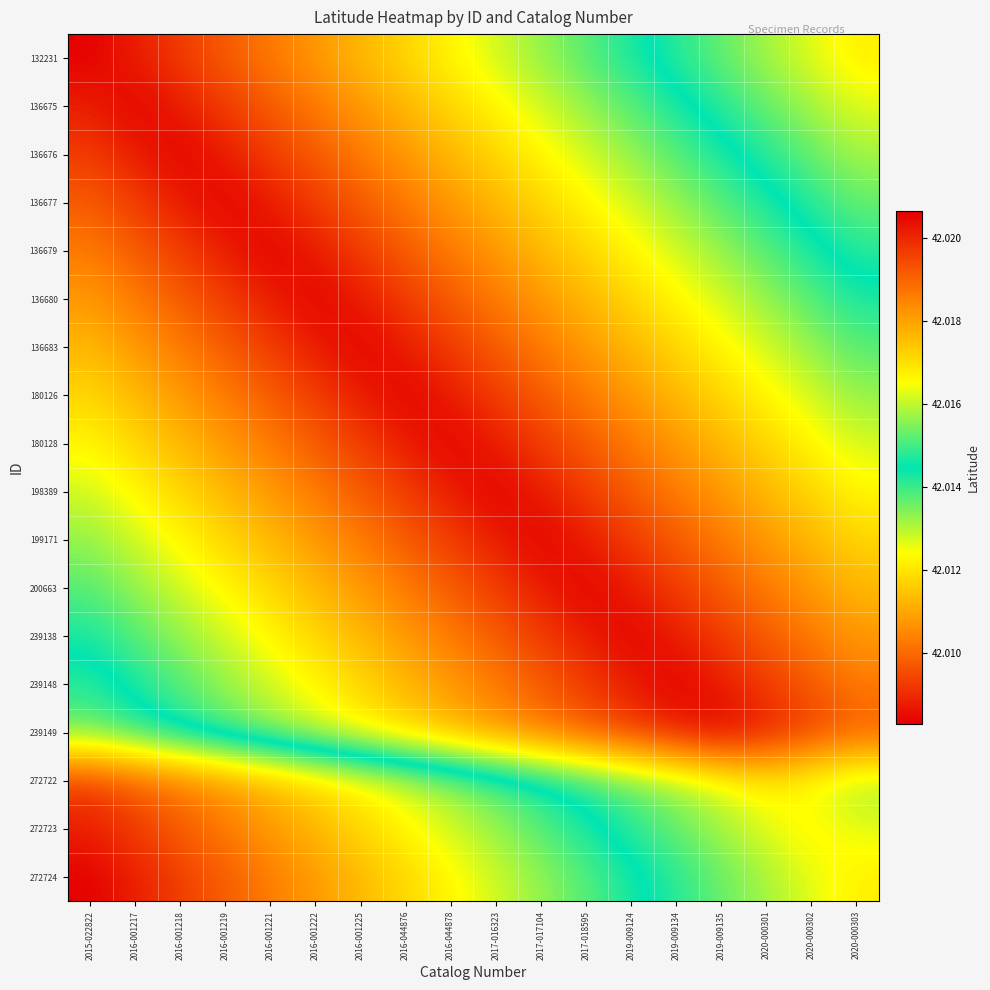

Reading left to right, what are all the values shown in this chart?

132231: 2015-022822=42.0	2016-001217=42.0	2016-001218=42.0	2016-001219=42.0	2016-001221=42.0	2016-001222=42.0	2016-001225=42.0	2016-044876=42.0	2016-044878=42.0	2017-016323=42.0	2017-017104=42.0	2017-018595=42.0	2019-009124=42.0	2019-009134=42.0	2019-009135=42.0	2020-000301=42.0	2020-000302=42.0	2020-000303=42.0
136675: 2015-022822=42.0	2016-001217=42.0	2016-001218=42.0	2016-001219=42.0	2016-001221=42.0	2016-001222=42.0	2016-001225=42.0	2016-044876=42.0	2016-044878=42.0	2017-016323=42.0	2017-017104=42.0	2017-018595=42.0	2019-009124=42.0	2019-009134=42.0	2019-009135=42.0	2020-000301=42.0	2020-000302=42.0	2020-000303=42.0
136676: 2015-022822=42.0	2016-001217=42.0	2016-001218=42.0	2016-001219=42.0	2016-001221=42.0	2016-001222=42.0	2016-001225=42.0	2016-044876=42.0	2016-044878=42.0	2017-016323=42.0	2017-017104=42.0	2017-018595=42.0	2019-009124=42.0	2019-009134=42.0	2019-009135=42.0	2020-000301=42.0	2020-000302=42.0	2020-000303=42.0
136677: 2015-022822=42.0	2016-001217=42.0	2016-001218=42.0	2016-001219=42.0	2016-001221=42.0	2016-001222=42.0	2016-001225=42.0	2016-044876=42.0	2016-044878=42.0	2017-016323=42.0	2017-017104=42.0	2017-018595=42.0	2019-009124=42.0	2019-009134=42.0	2019-009135=42.0	2020-000301=42.0	2020-000302=42.0	2020-000303=42.0
136679: 2015-022822=42.0	2016-001217=42.0	2016-001218=42.0	2016-001219=42.0	2016-001221=42.0	2016-001222=42.0	2016-001225=42.0	2016-044876=42.0	2016-044878=42.0	2017-016323=42.0	2017-017104=42.0	2017-018595=42.0	2019-009124=42.0	2019-009134=42.0	2019-009135=42.0	2020-000301=42.0	2020-000302=42.0	2020-000303=42.0
136680: 2015-022822=42.0	2016-001217=42.0	2016-001218=42.0	2016-001219=42.0	2016-001221=42.0	2016-001222=42.0	2016-001225=42.0	2016-044876=42.0	2016-044878=42.0	2017-016323=42.0	2017-017104=42.0	2017-018595=42.0	2019-009124=42.0	2019-009134=42.0	2019-009135=42.0	2020-000301=42.0	2020-000302=42.0	2020-000303=42.0
136683: 2015-022822=42.0	2016-001217=42.0	2016-001218=42.0	2016-001219=42.0	2016-001221=42.0	2016-001222=42.0	2016-001225=42.0	2016-044876=42.0	2016-044878=42.0	2017-016323=42.0	2017-017104=42.0	2017-018595=42.0	2019-009124=42.0	2019-009134=42.0	2019-009135=42.0	2020-000301=42.0	2020-000302=42.0	2020-000303=42.0
180126: 2015-022822=42.0	2016-001217=42.0	2016-001218=42.0	2016-001219=42.0	2016-001221=42.0	2016-001222=42.0	2016-001225=42.0	2016-044876=42.0	2016-044878=42.0	2017-016323=42.0	2017-017104=42.0	2017-018595=42.0	2019-009124=42.0	2019-009134=42.0	2019-009135=42.0	2020-000301=42.0	2020-000302=42.0	2020-000303=42.0
180128: 2015-022822=42.0	2016-001217=42.0	2016-001218=42.0	2016-001219=42.0	2016-001221=42.0	2016-001222=42.0	2016-001225=42.0	2016-044876=42.0	2016-044878=42.0	2017-016323=42.0	2017-017104=42.0	2017-018595=42.0	2019-009124=42.0	2019-009134=42.0	2019-009135=42.0	2020-000301=42.0	2020-000302=42.0	2020-000303=42.0
198389: 2015-022822=42.0	2016-001217=42.0	2016-001218=42.0	2016-001219=42.0	2016-001221=42.0	2016-001222=42.0	2016-001225=42.0	2016-044876=42.0	2016-044878=42.0	2017-016323=42.0	2017-017104=42.0	2017-018595=42.0	2019-009124=42.0	2019-009134=42.0	2019-009135=42.0	2020-000301=42.0	2020-000302=42.0	2020-000303=42.0
199171: 2015-022822=42.0	2016-001217=42.0	2016-001218=42.0	2016-001219=42.0	2016-001221=42.0	2016-001222=42.0	2016-001225=42.0	2016-044876=42.0	2016-044878=42.0	2017-016323=42.0	2017-017104=42.0	2017-018595=42.0	2019-009124=42.0	2019-009134=42.0	2019-009135=42.0	2020-000301=42.0	2020-000302=42.0	2020-000303=42.0
200663: 2015-022822=42.0	2016-001217=42.0	2016-001218=42.0	2016-001219=42.0	2016-001221=42.0	2016-001222=42.0	2016-001225=42.0	2016-044876=42.0	2016-044878=42.0	2017-016323=42.0	2017-017104=42.0	2017-018595=42.0	2019-009124=42.0	2019-009134=42.0	2019-009135=42.0	2020-000301=42.0	2020-000302=42.0	2020-000303=42.0
239138: 2015-022822=42.0	2016-001217=42.0	2016-001218=42.0	2016-001219=42.0	2016-001221=42.0	2016-001222=42.0	2016-001225=42.0	2016-044876=42.0	2016-044878=42.0	2017-016323=42.0	2017-017104=42.0	2017-018595=42.0	2019-009124=42.0	2019-009134=42.0	2019-009135=42.0	2020-000301=42.0	2020-000302=42.0	2020-000303=42.0
239148: 2015-022822=42.0	2016-001217=42.0	2016-001218=42.0	2016-001219=42.0	2016-001221=42.0	2016-001222=42.0	2016-001225=42.0	2016-044876=42.0	2016-044878=42.0	2017-016323=42.0	2017-017104=42.0	2017-018595=42.0	2019-009124=42.0	2019-009134=42.0	2019-009135=42.0	2020-000301=42.0	2020-000302=42.0	2020-000303=42.0
239149: 2015-022822=42.0	2016-001217=42.0	2016-001218=42.0	2016-001219=42.0	2016-001221=42.0	2016-001222=42.0	2016-001225=42.0	2016-044876=42.0	2016-044878=42.0	2017-016323=42.0	2017-017104=42.0	2017-018595=42.0	2019-009124=42.0	2019-009134=42.0	2019-009135=42.0	2020-000301=42.0	2020-000302=42.0	2020-000303=42.0
272722: 2015-022822=42.0	2016-001217=42.0	2016-001218=42.0	2016-001219=42.0	2016-001221=42.0	2016-001222=42.0	2016-001225=42.0	2016-044876=42.0	2016-044878=42.0	2017-016323=42.0	2017-017104=42.0	2017-018595=42.0	2019-009124=42.0	2019-009134=42.0	2019-009135=42.0	2020-000301=42.0	2020-000302=42.0	2020-000303=42.0
272723: 2015-022822=42.0	2016-001217=42.0	2016-001218=42.0	2016-001219=42.0	2016-001221=42.0	2016-001222=42.0	2016-001225=42.0	2016-044876=42.0	2016-044878=42.0	2017-016323=42.0	2017-017104=42.0	2017-018595=42.0	2019-009124=42.0	2019-009134=42.0	2019-009135=42.0	2020-000301=42.0	2020-000302=42.0	2020-000303=42.0
272724: 2015-022822=42.0	2016-001217=42.0	2016-001218=42.0	2016-001219=42.0	2016-001221=42.0	2016-001222=42.0	2016-001225=42.0	2016-044876=42.0	2016-044878=42.0	2017-016323=42.0	2017-017104=42.0	2017-018595=42.0	2019-009124=42.0	2019-009134=42.0	2019-009135=42.0	2020-000301=42.0	2020-000302=42.0	2020-000303=42.0